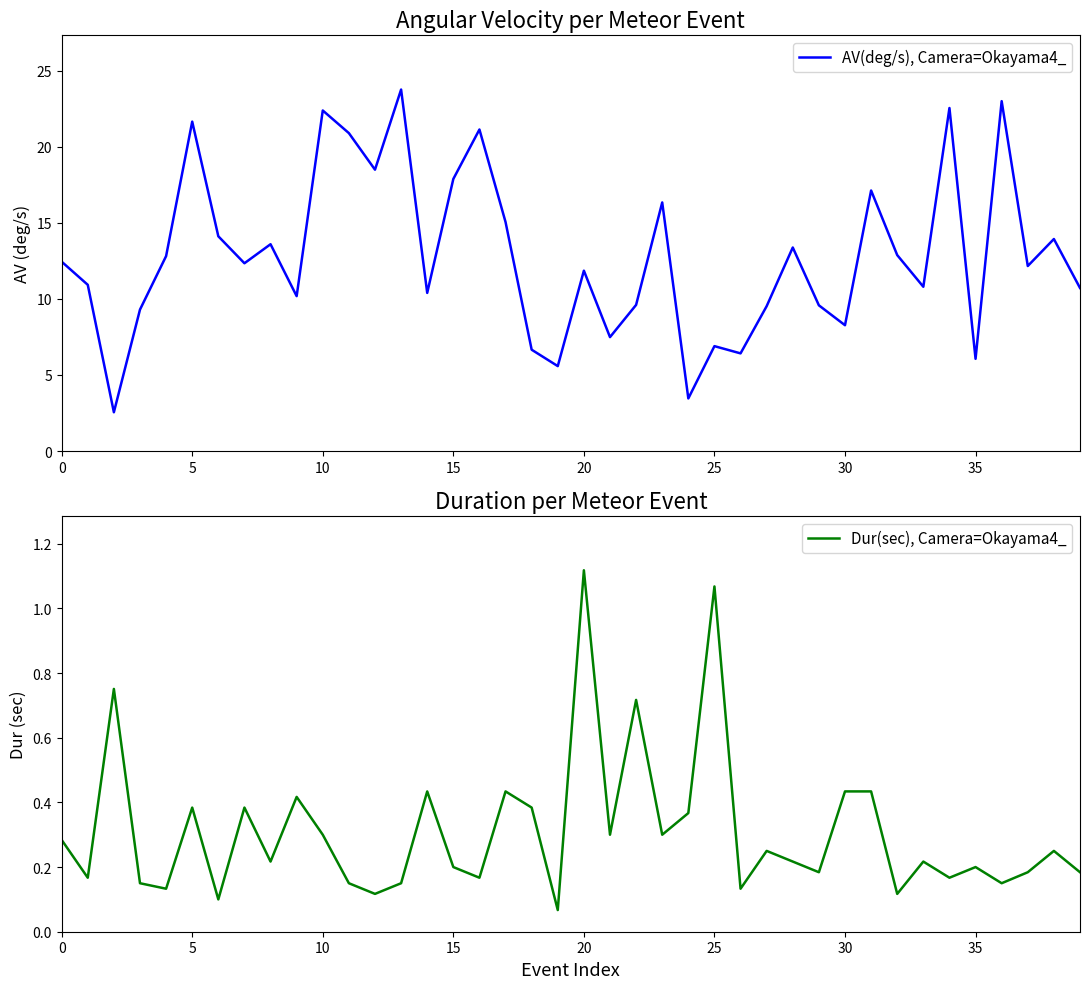

True or false: Dur(sec), Camera=Okayama4_ has a value of 0.1 at 20.

False